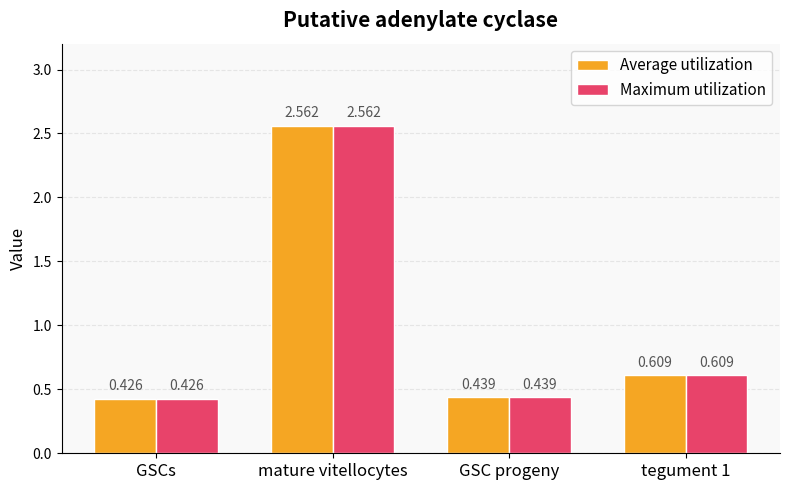

The Average utilization series shows 0.8 at tegument 1. True or false?

False